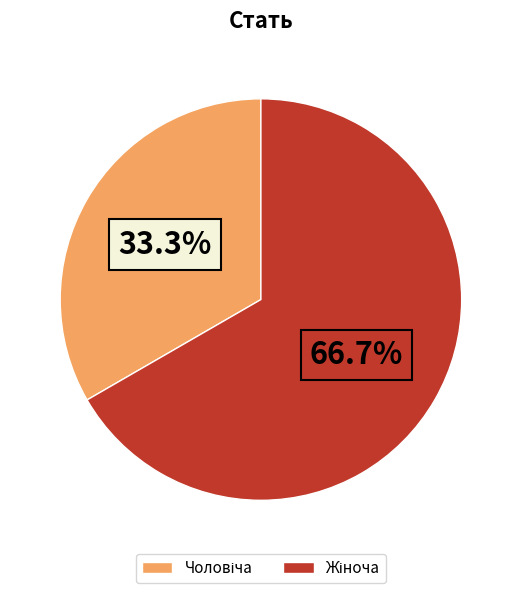

Does any single category account for the majority?

Yes